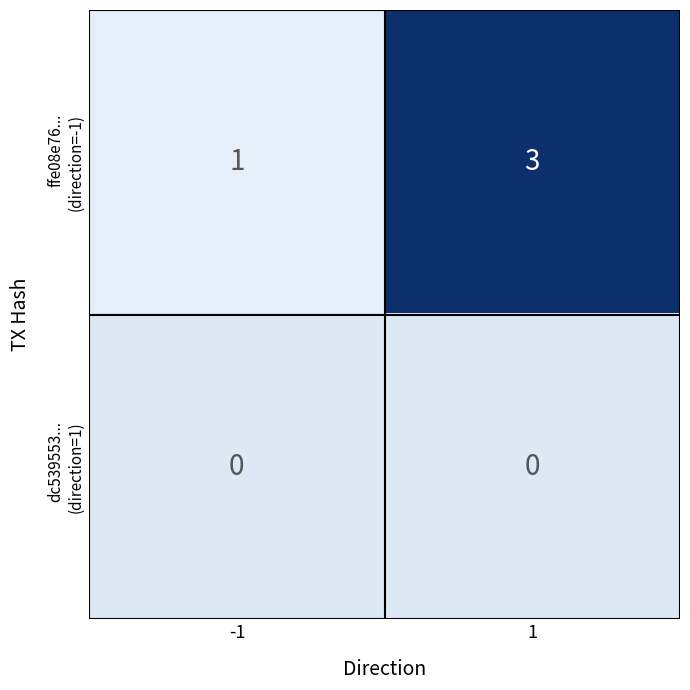

At which category is the sum across all series the highest?

1